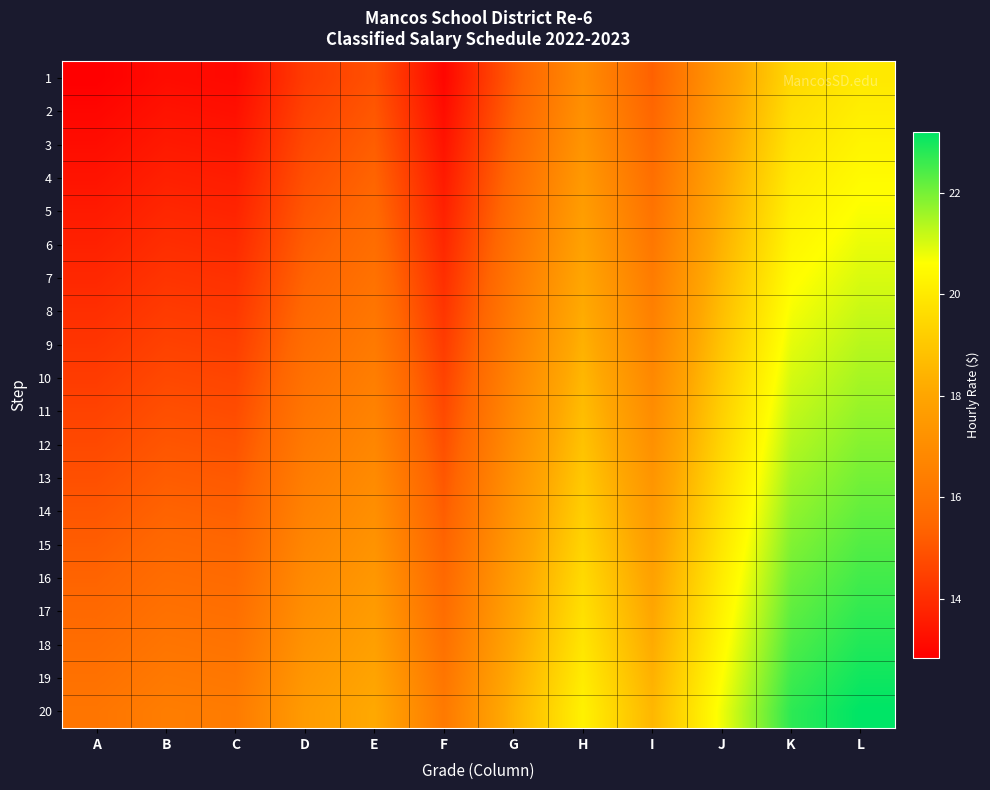

What is the difference between the highest and lowest values at C?

3.2